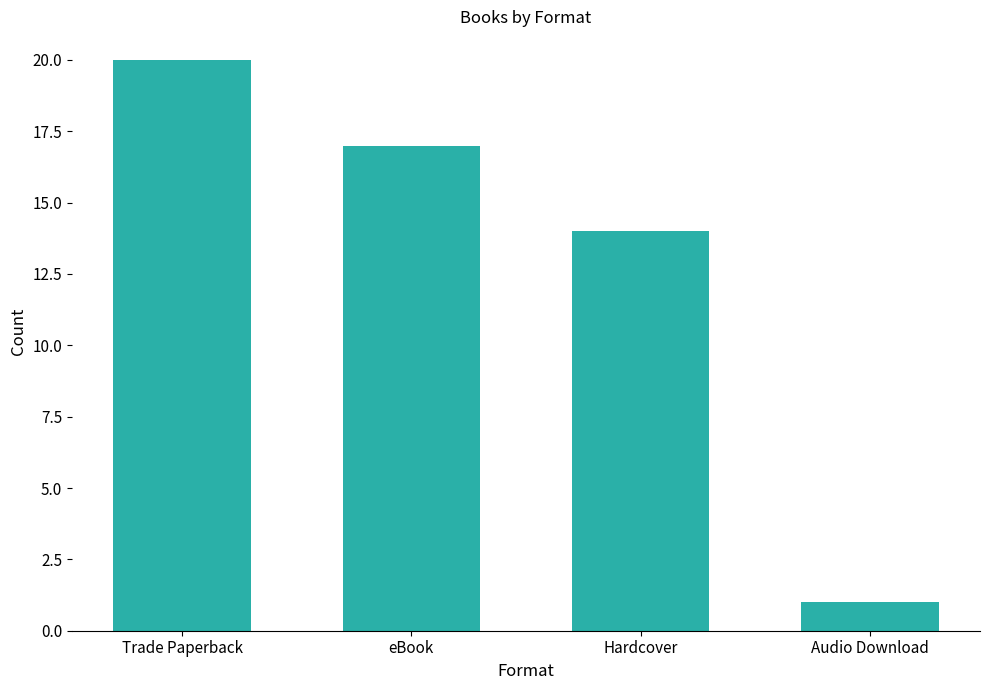

What is the sum of all values?

52